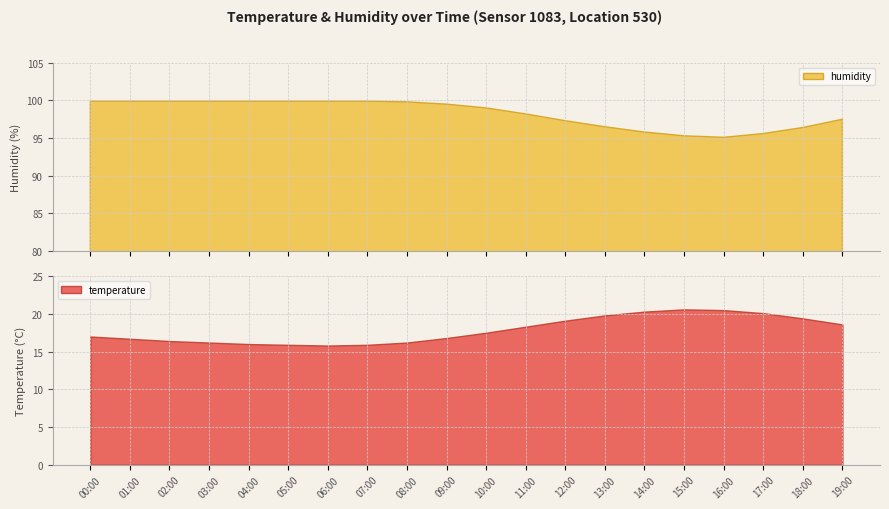

What is the maximum value for humidity?

99.9